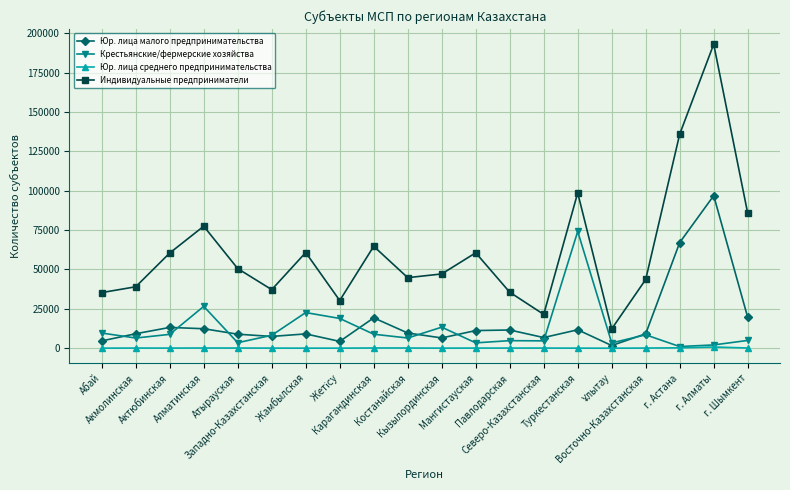

Rank the series by their maximum value, from highest to lowest.

Индивидуальные предприниматели, Юр. лица малого предпринимательства, Крестьянские/фермерские хозяйства, Юр. лица среднего предпринимательства